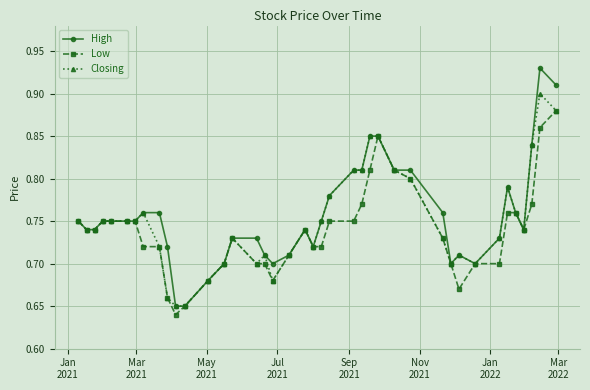

Count the Low values in the range 0 to 1.

40